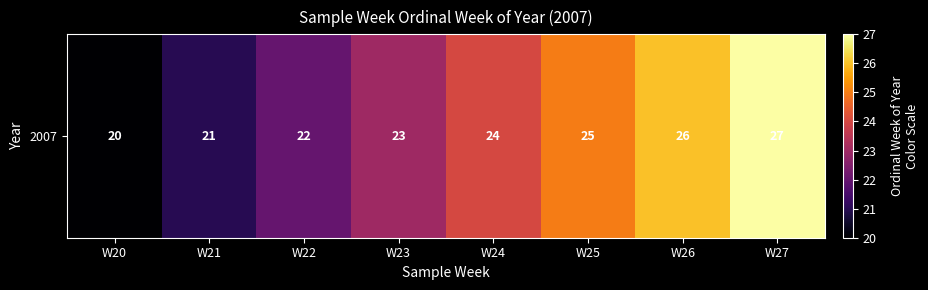

What is the maximum value shown in the chart?

27